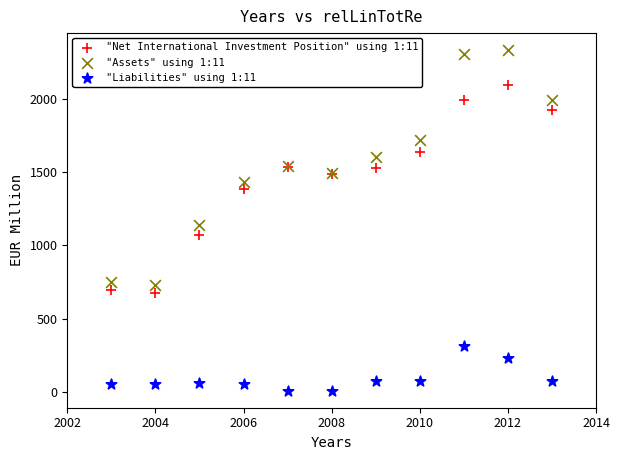

What are all the series names shown in the legend?

"Net International Investment Position" using 1:11, "Assets" using 1:11, "Liabilities" using 1:11